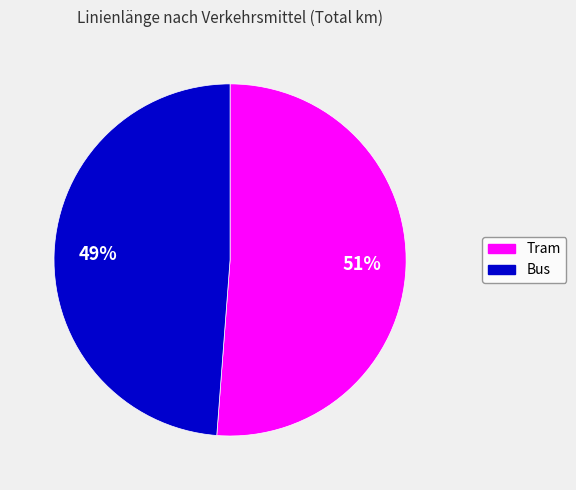

What is the majority slice?

Tram